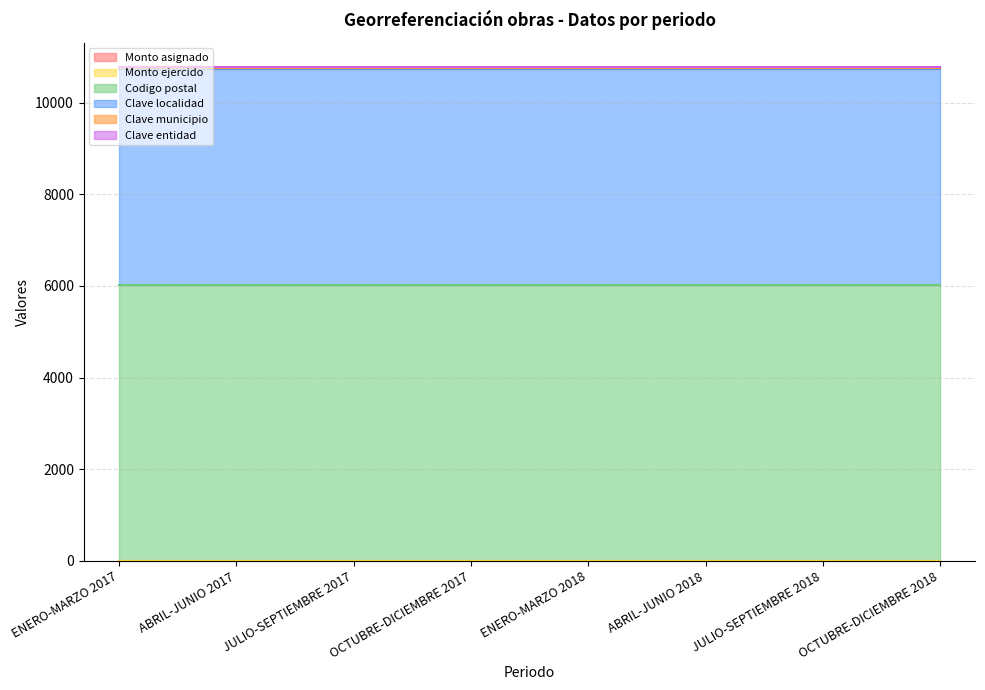

What is the label of the 8th point from the left?

OCTUBRE-DICIEMBRE 2018